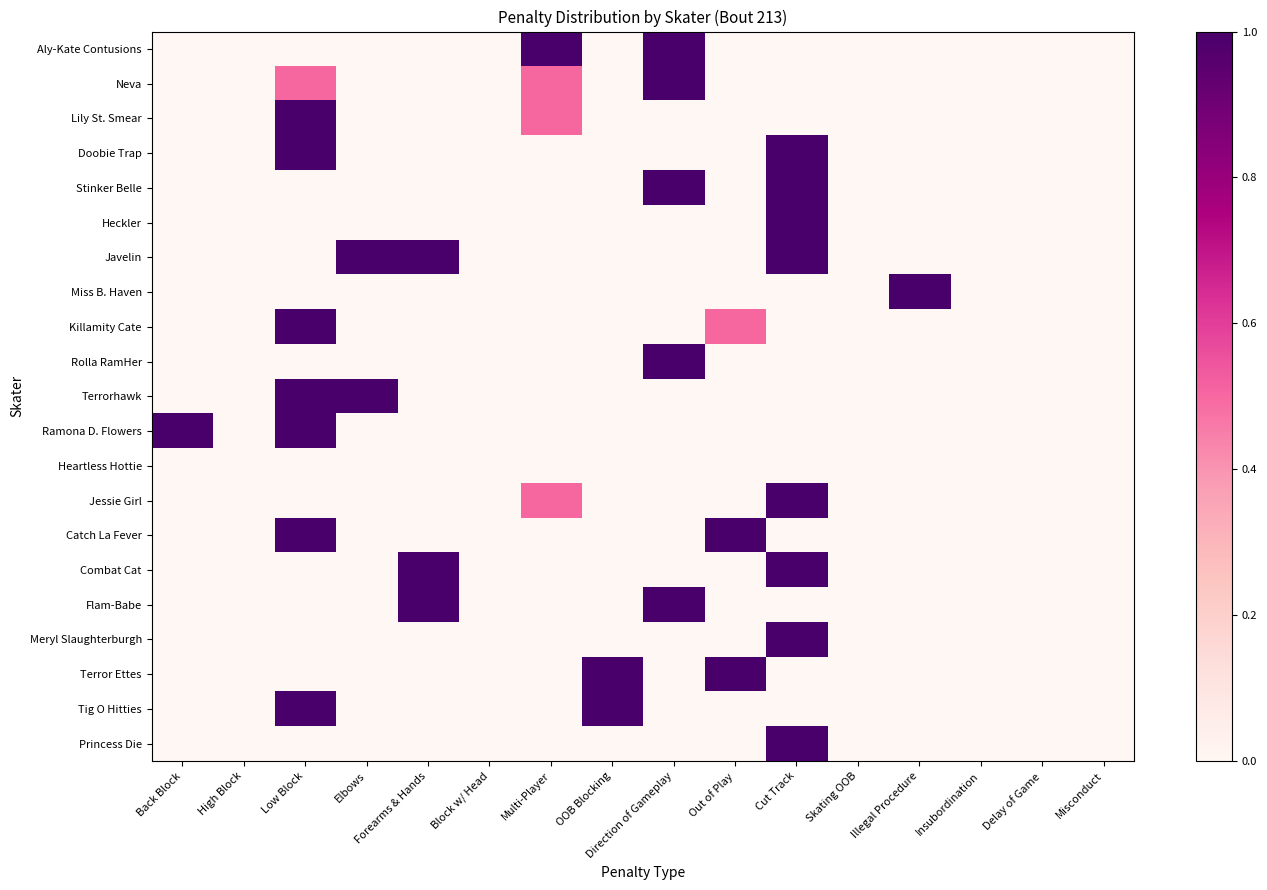

What is the greatest value displayed?

1.0